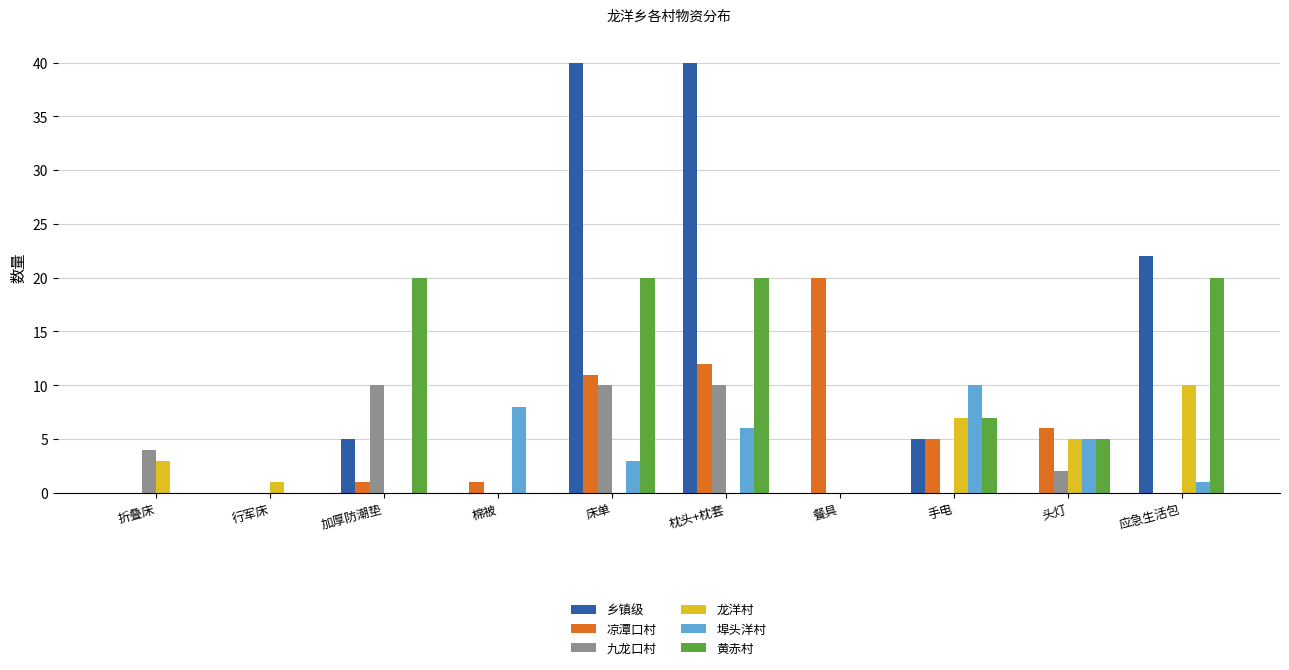

What is the highest value of the 九龙口村 series?

10